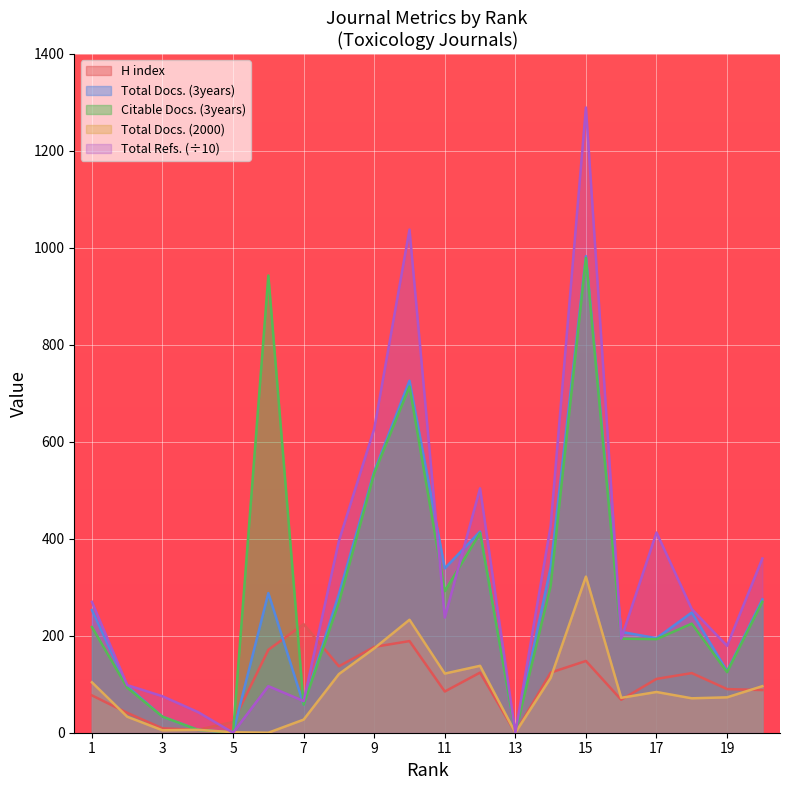

How many data points in Citable Docs. (3years) are less than 225?

10